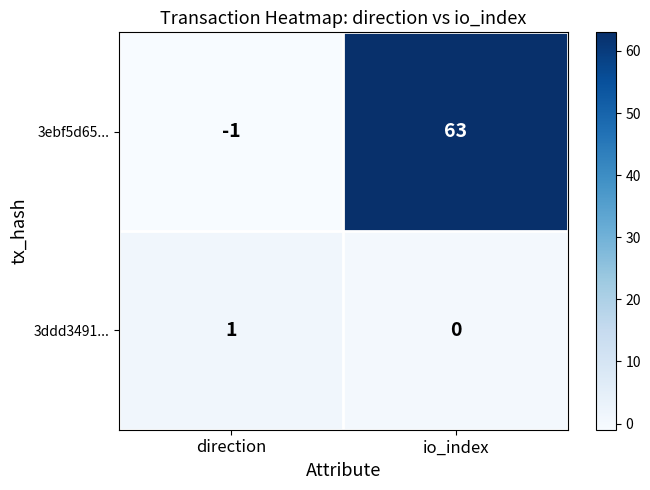

Reading left to right, transcribe all the data shown in this chart.

3ebf5d65...: -1	63
3ddd3491...: 1	0